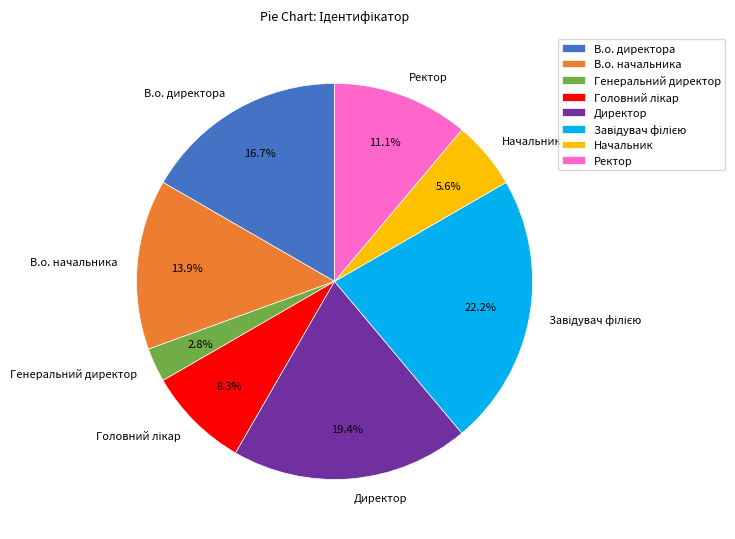

What percentage is the Ректор slice, to the nearest percent?

11%